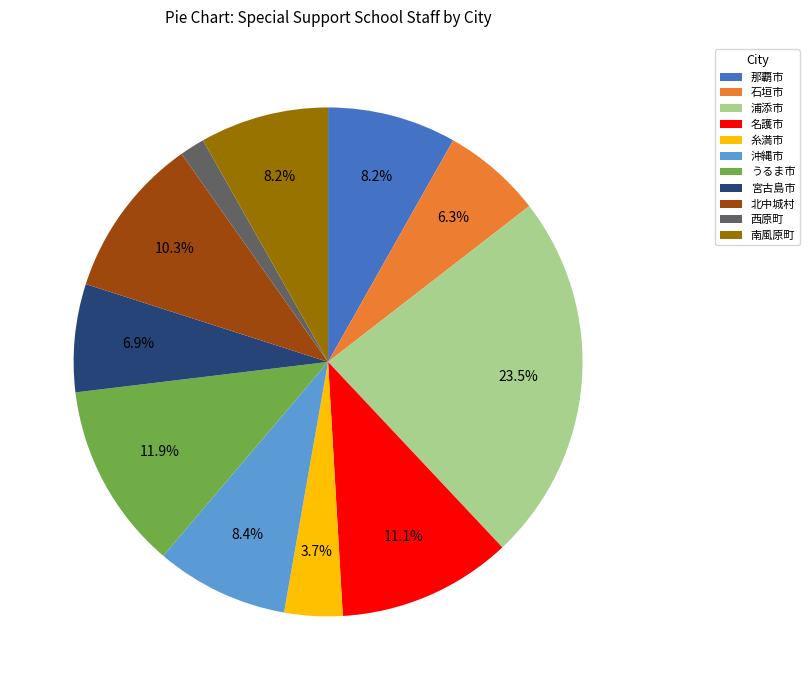

Is 北中城村 the majority of the pie?

No